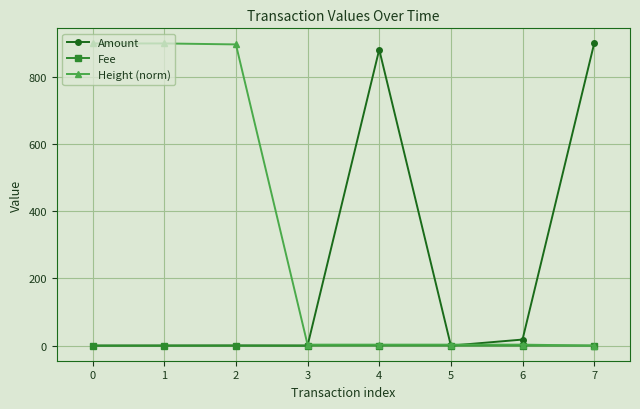

Is it true that Height (norm) equals 2.9 at 3?

True